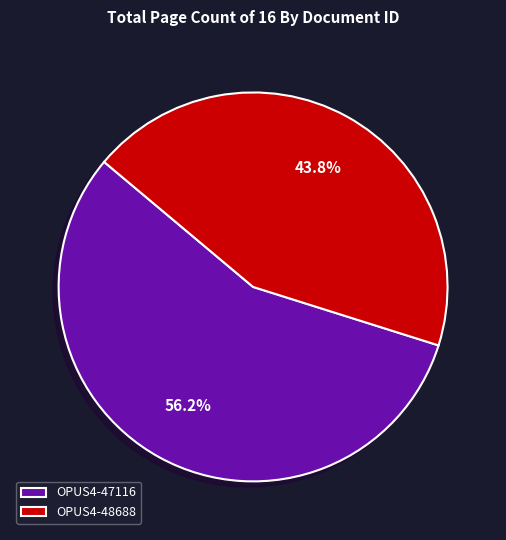

How many segments does this pie chart have?

2